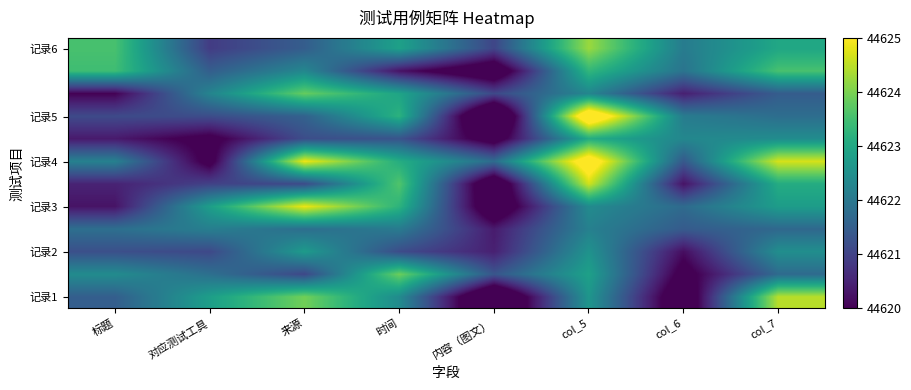

What is the greatest value displayed?

44625.9